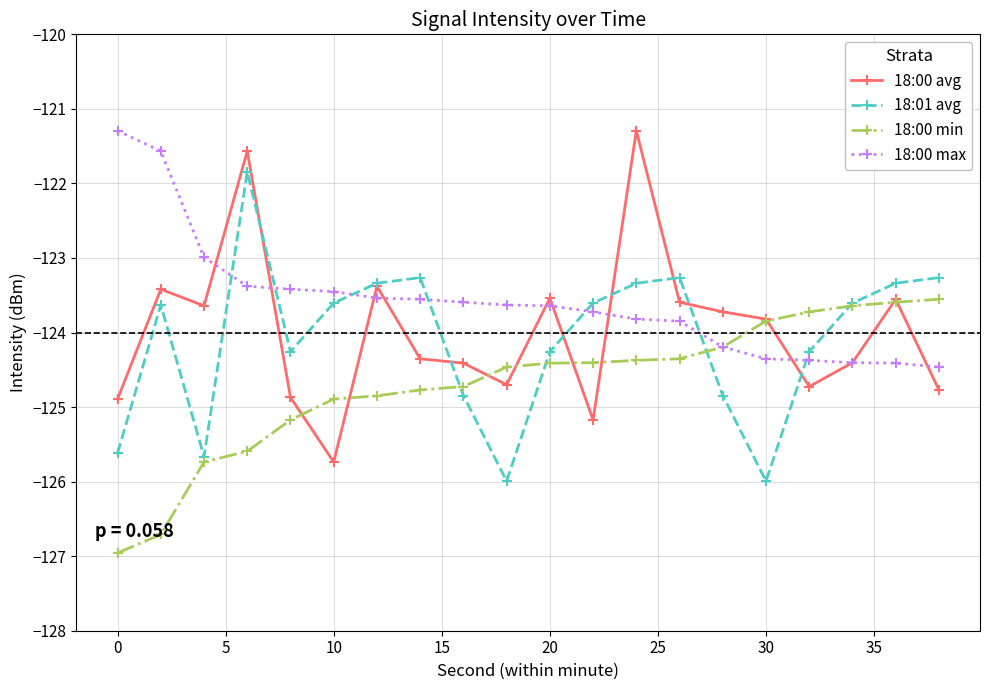

How many intersections are there between 18:01 avg and 18:00 max?

7